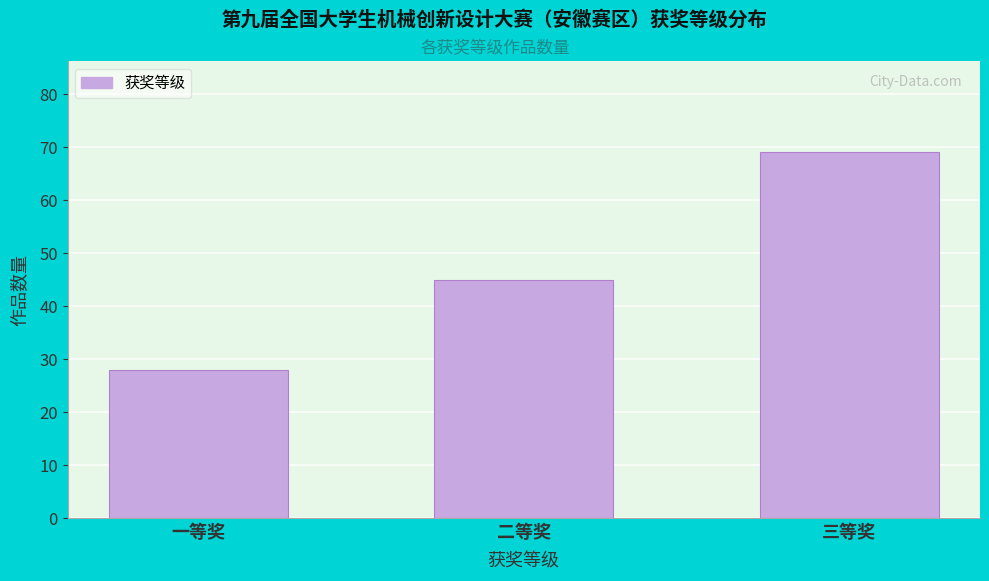

Reading left to right, list all the values displayed in this chart.

28	45	69